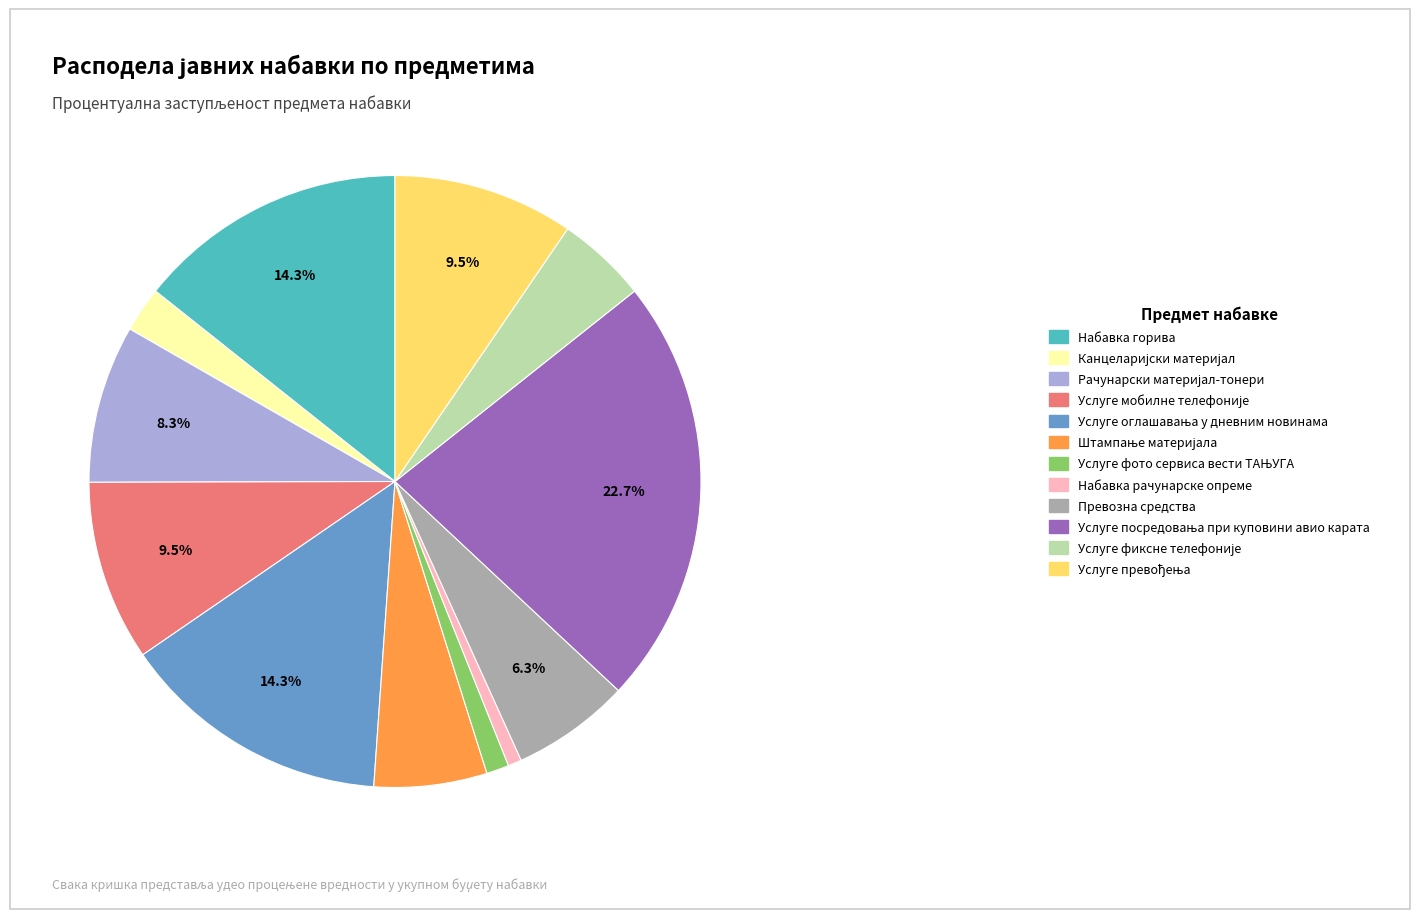

To the nearest percent, what is the average slice percentage?

8%